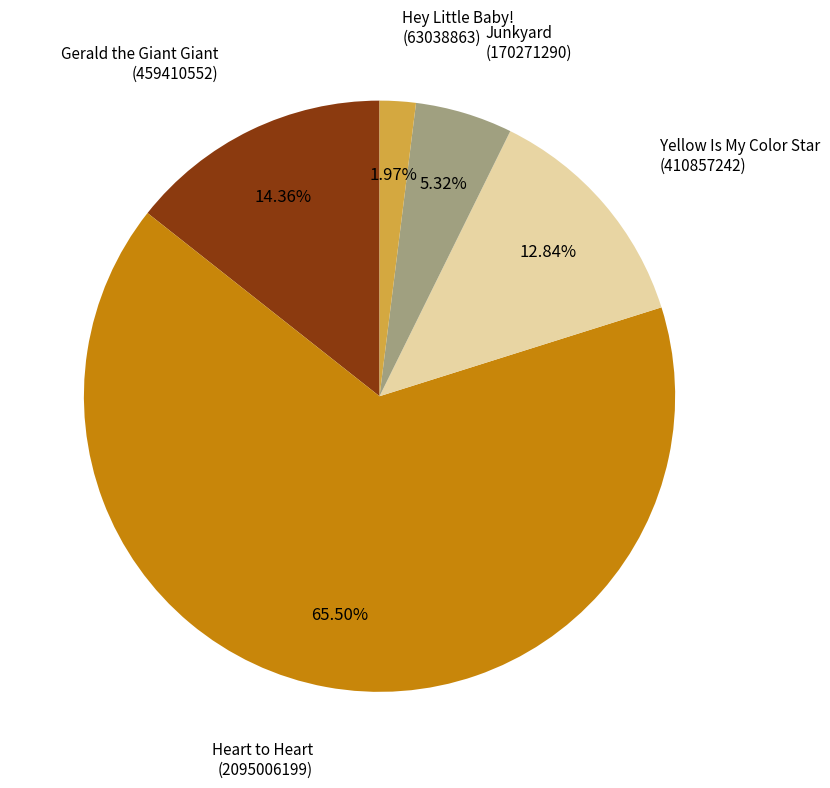

Which has a higher value, Junkyard or Hey Little Baby!?

Junkyard